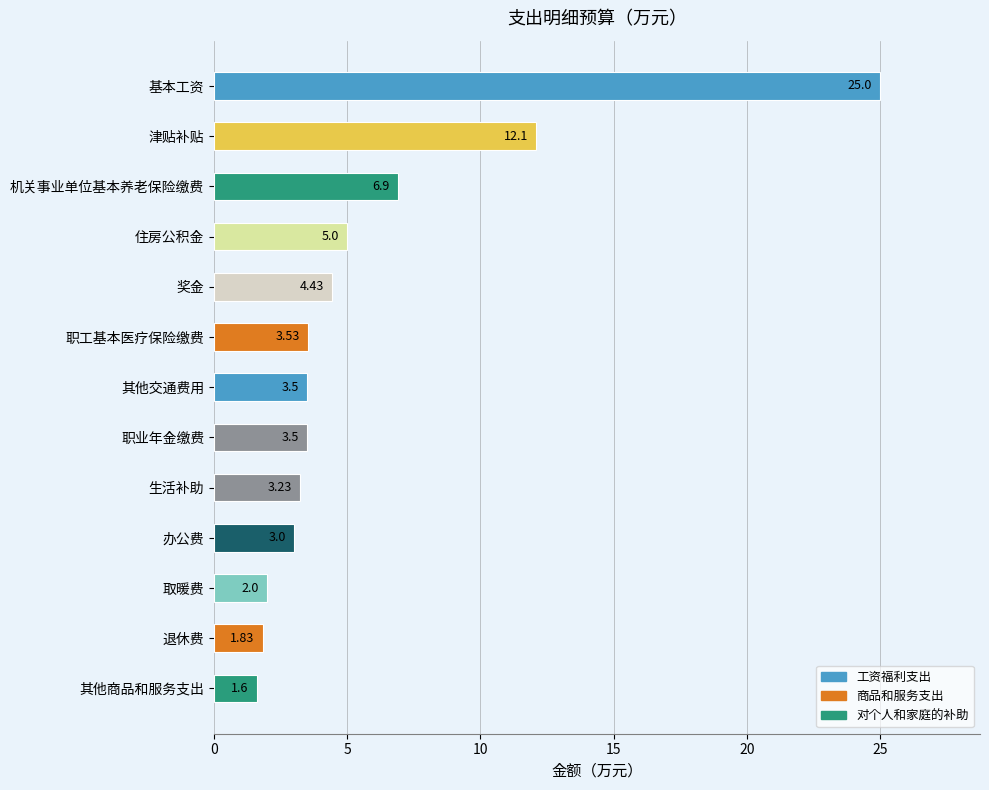

What is the change in value from 退休费 to 机关事业单位基本养老保险缴费?

+5.1